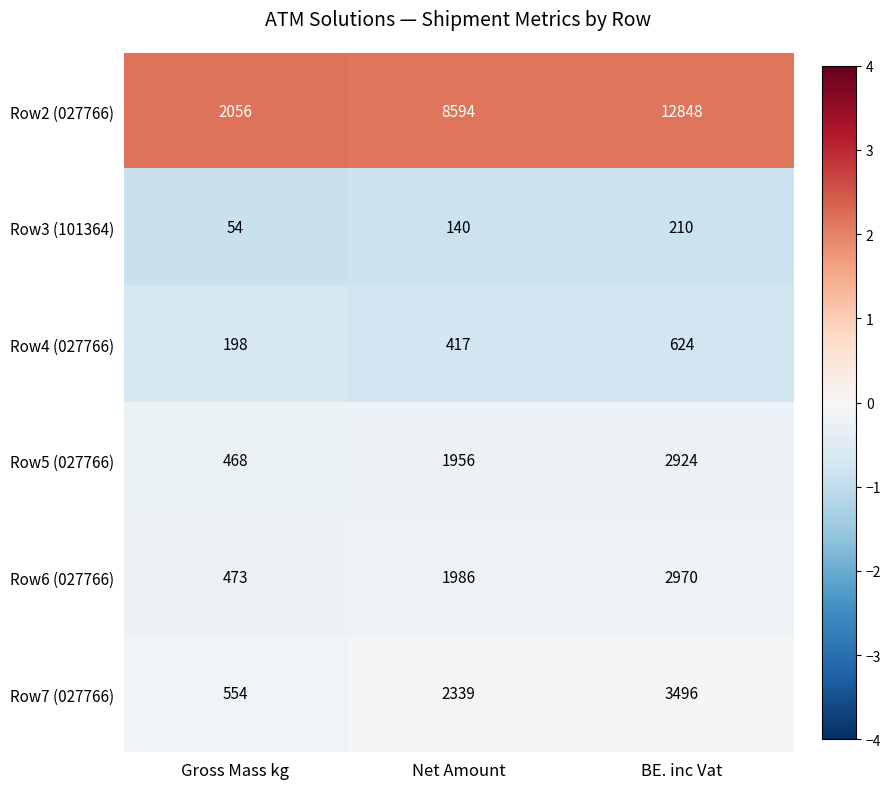

What is the minimum value shown in the chart?

54